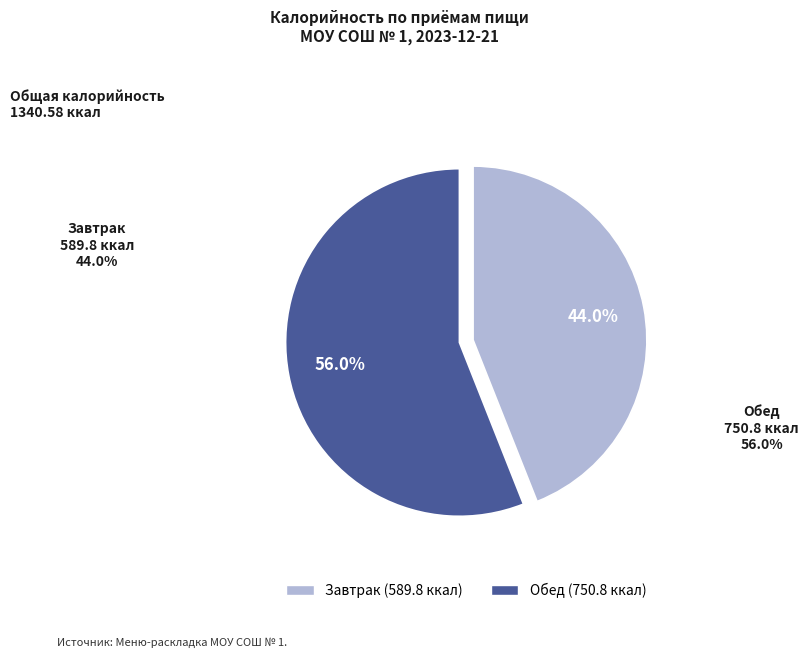

The Завтрак slice represents 44% of the pie. True or false?

True